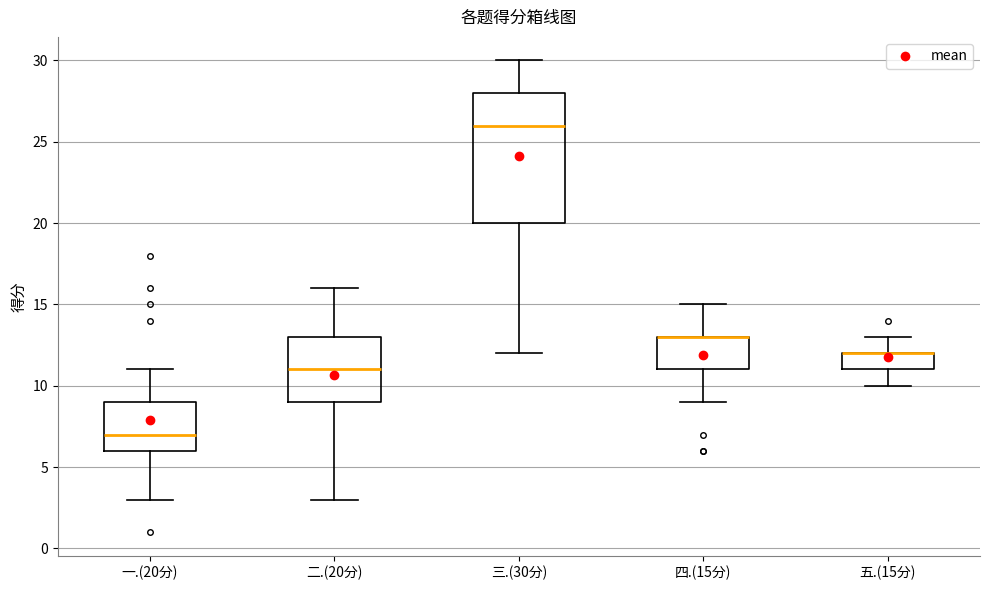

Where does the median line of the box for 二.(20分) sit on the y-axis? The values are not printed on the chart, so give them approximately, as read against the axis.

11